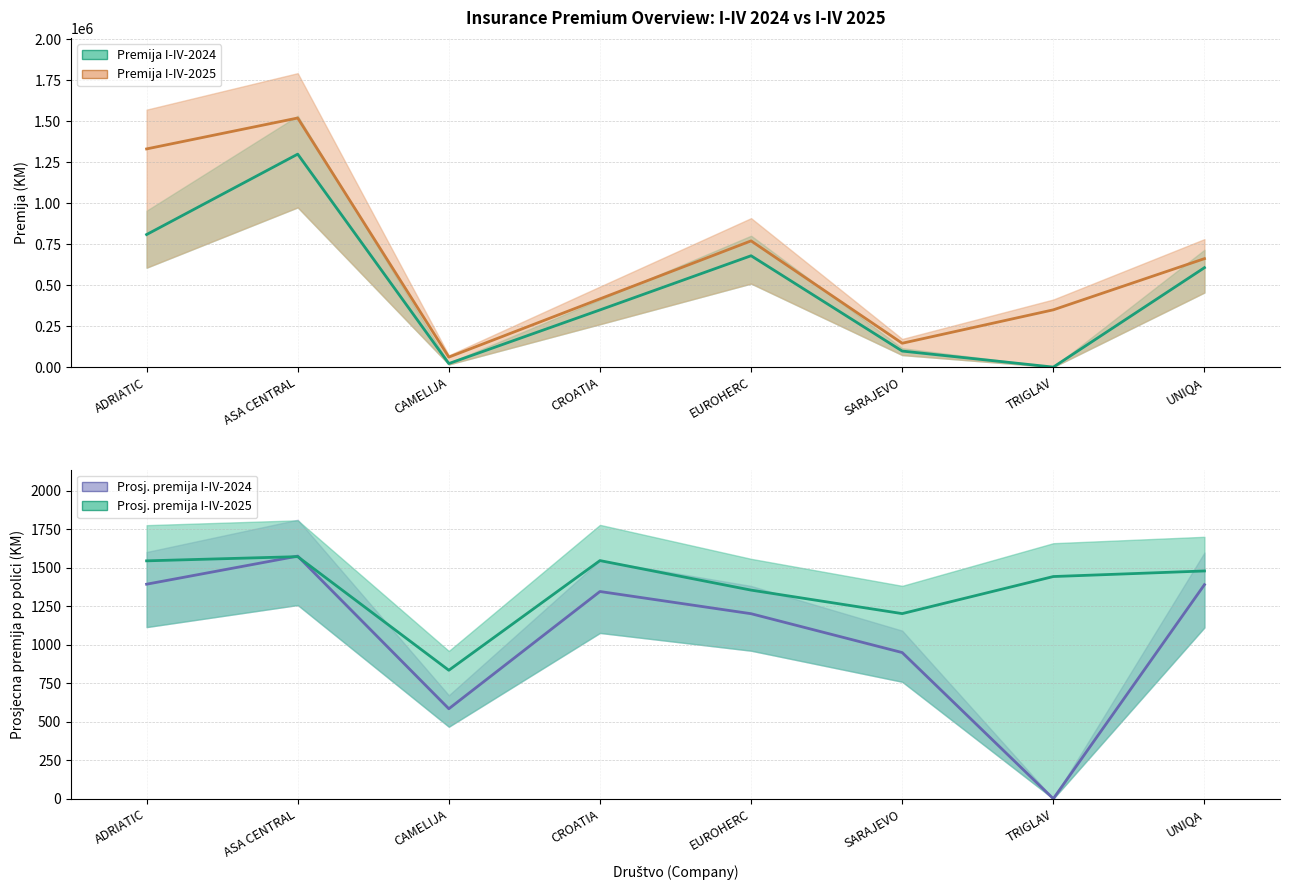

Where is Premija I-IV-2024 nearest to the value 649465?

EUROHERC